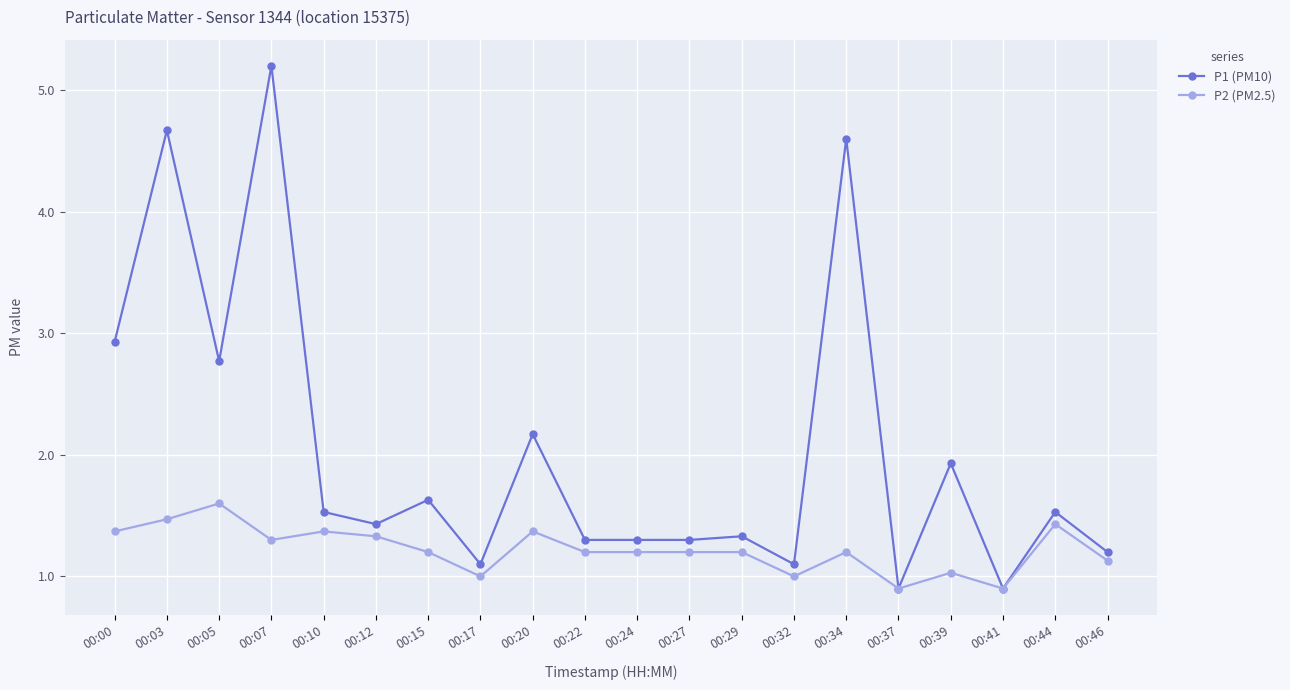

List the series in order of their overall mean, highest first.

P1 (PM10), P2 (PM2.5)